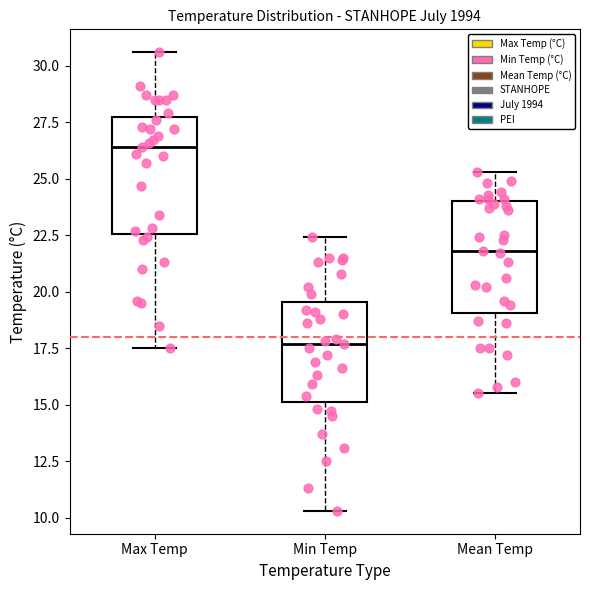

Which box has the lowest median line?

Min Temp